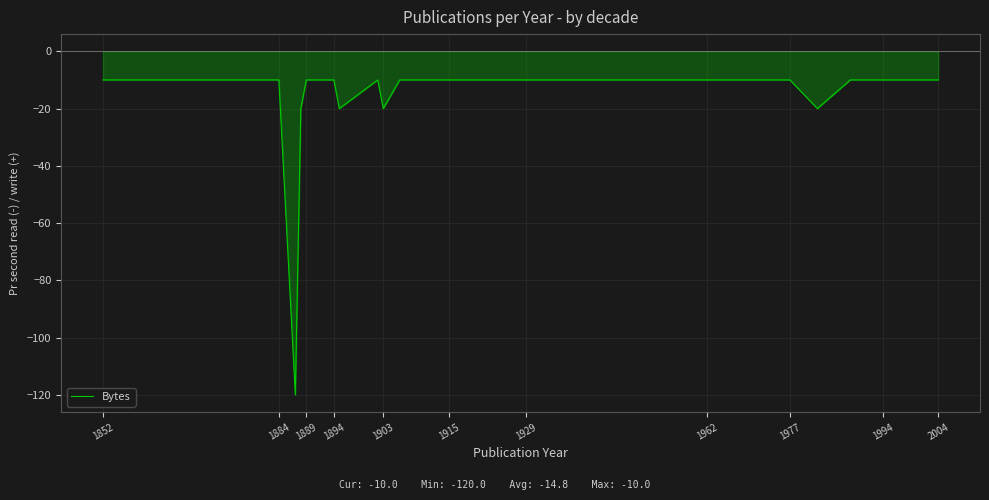

What is the greatest value displayed?

-10